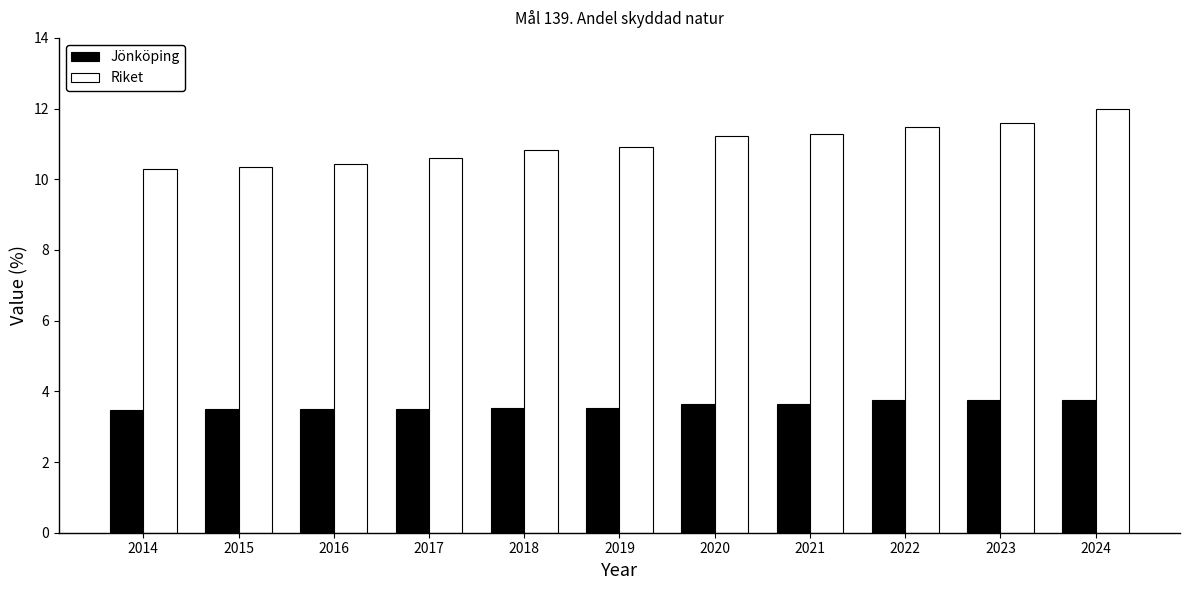

Are the bars horizontal?

No